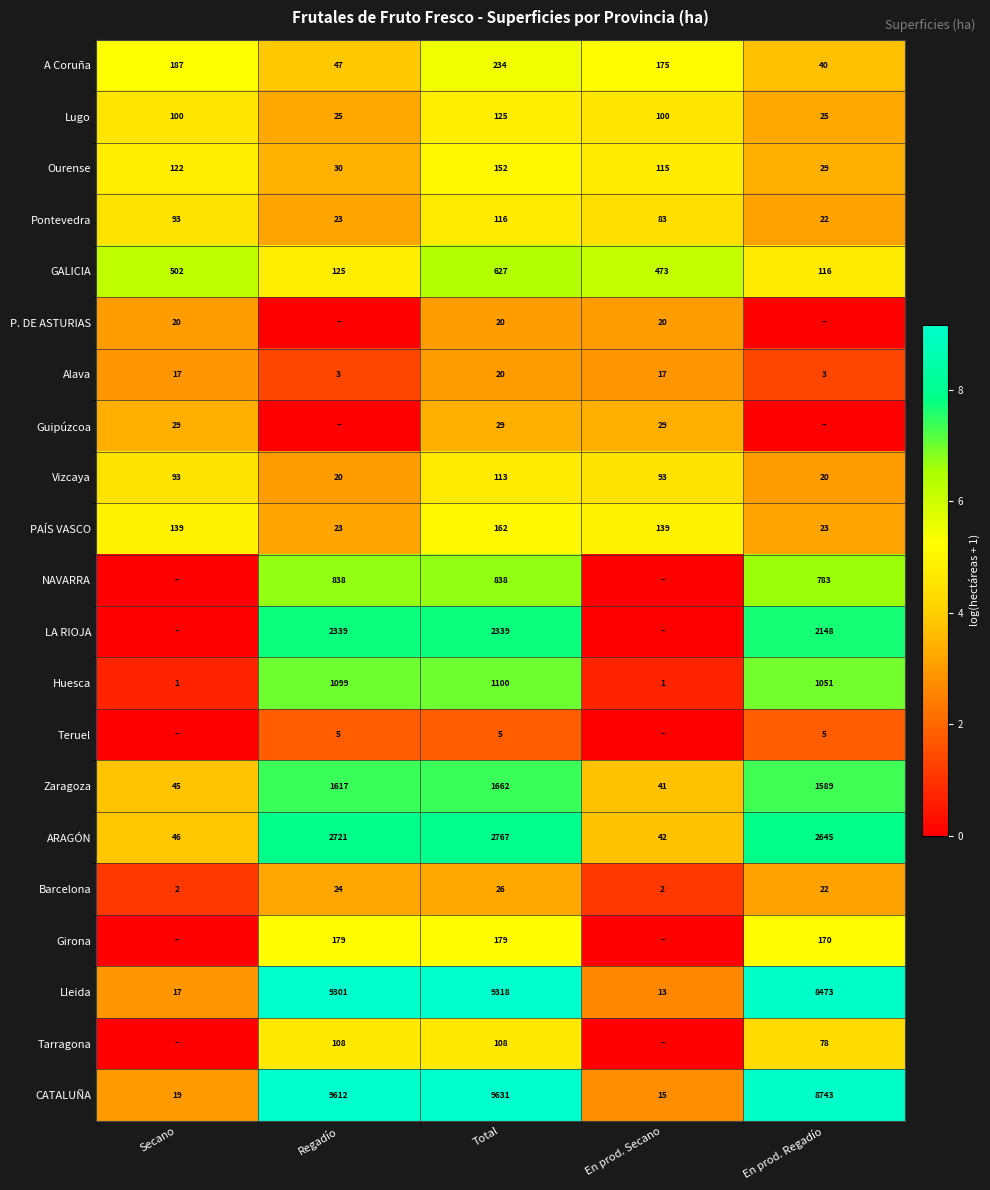

What is the sum of all Alava values?

60